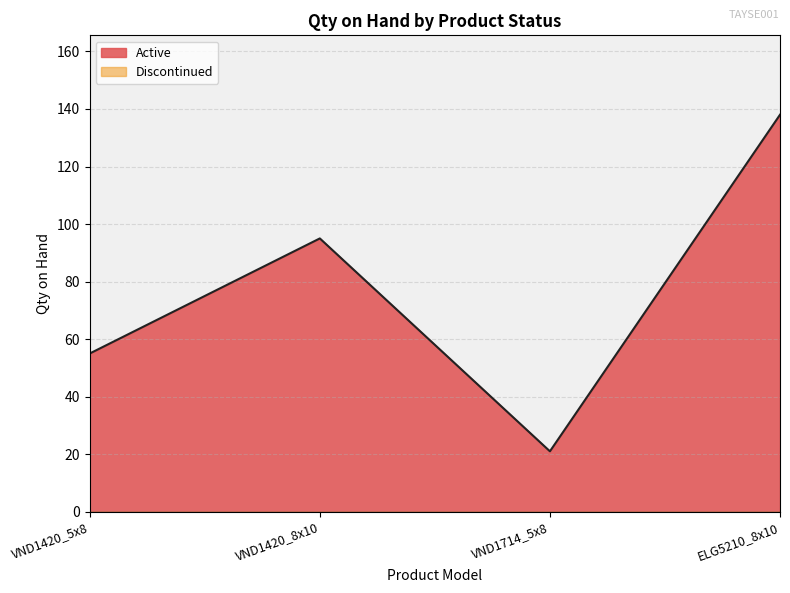

The value at VND1420_8x10 is 95. True or false?

True